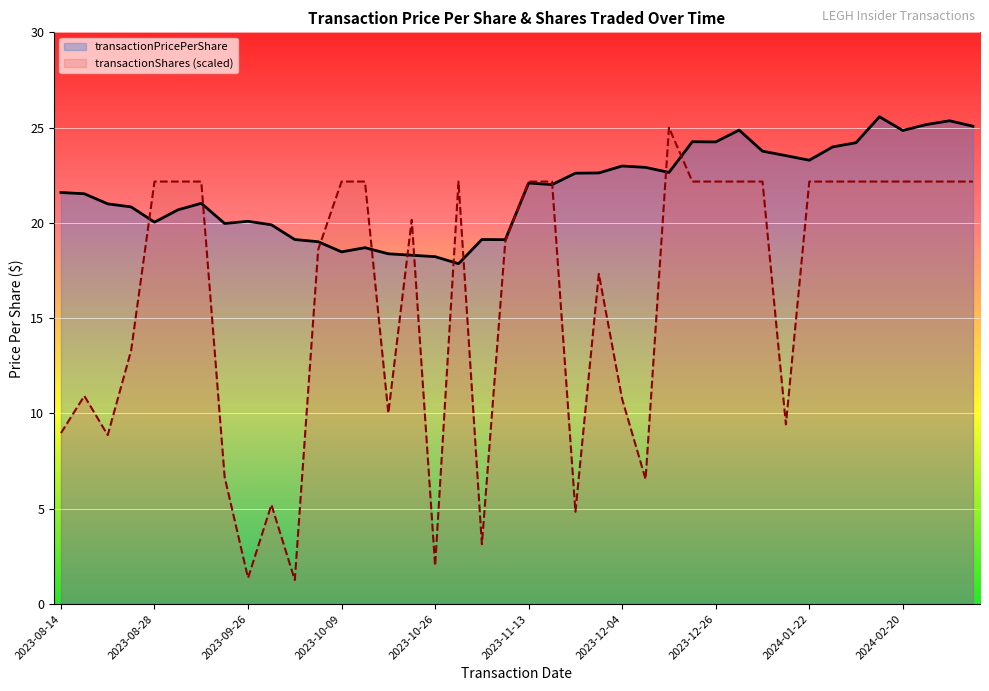

How many data points in transactionShares (scaled) are above 22?

21